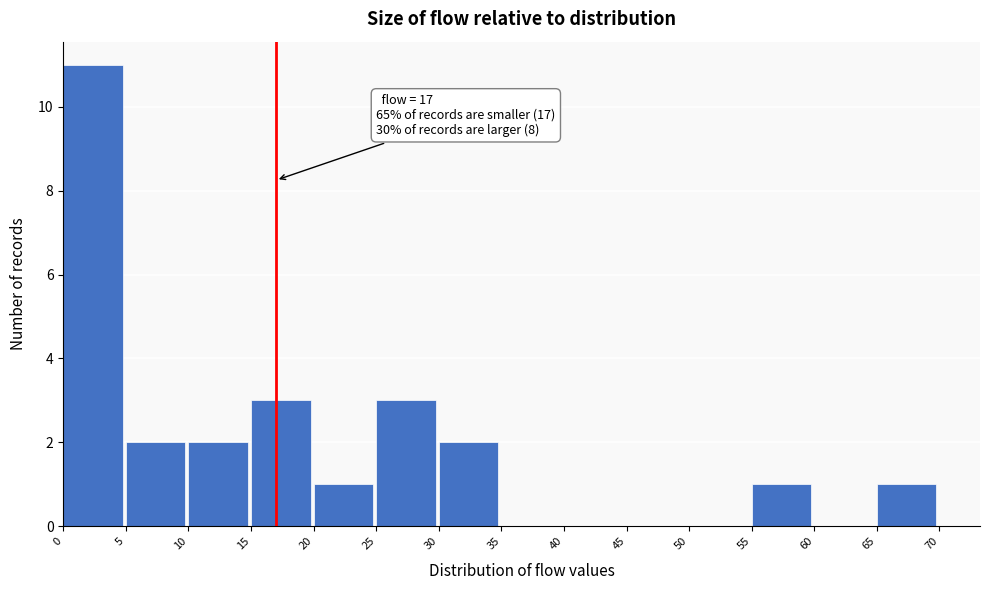

Over which range of the x-axis is the bar tallest?

0 to 5